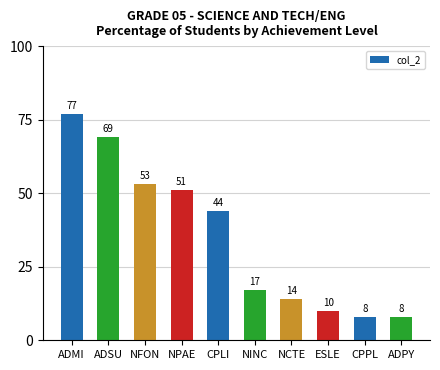

Between CPLI and NFON, which is larger?

NFON